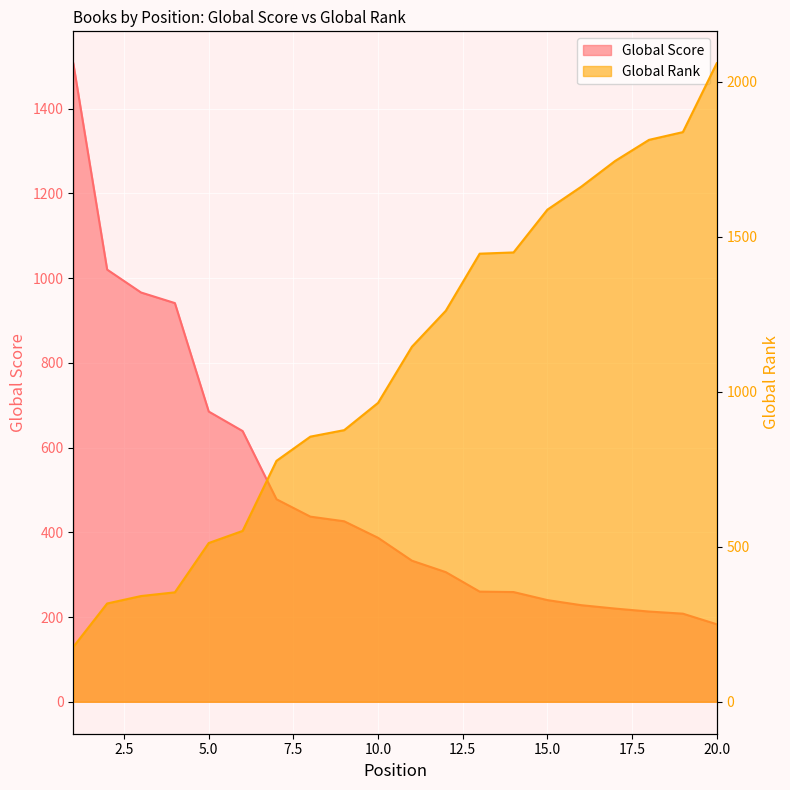

The Global Score series shows 260 at 13. True or false?

True